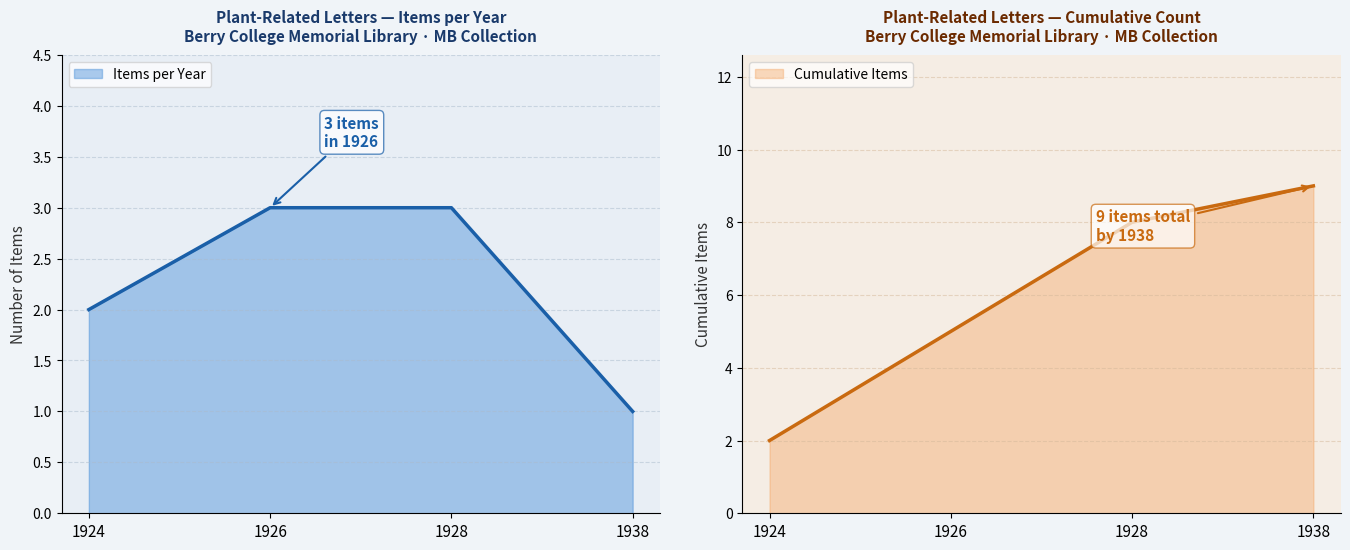

What are all the series names shown in the legend?

Items per Year, Cumulative Items